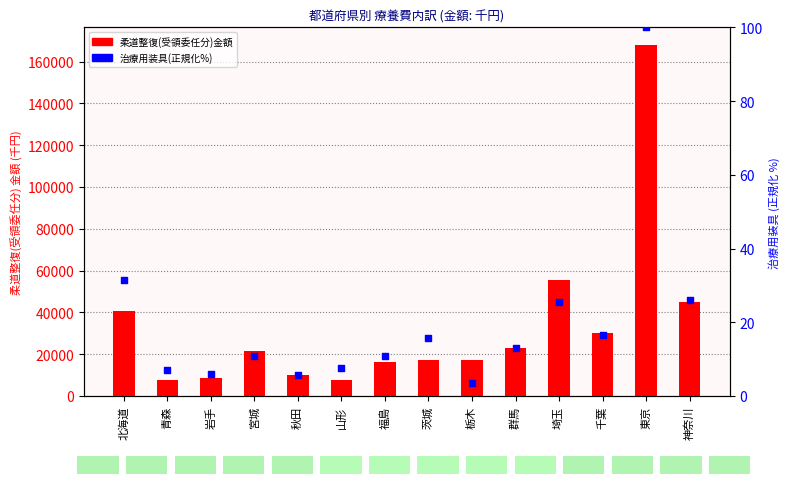

At which category is the sum across all series the highest?

東京